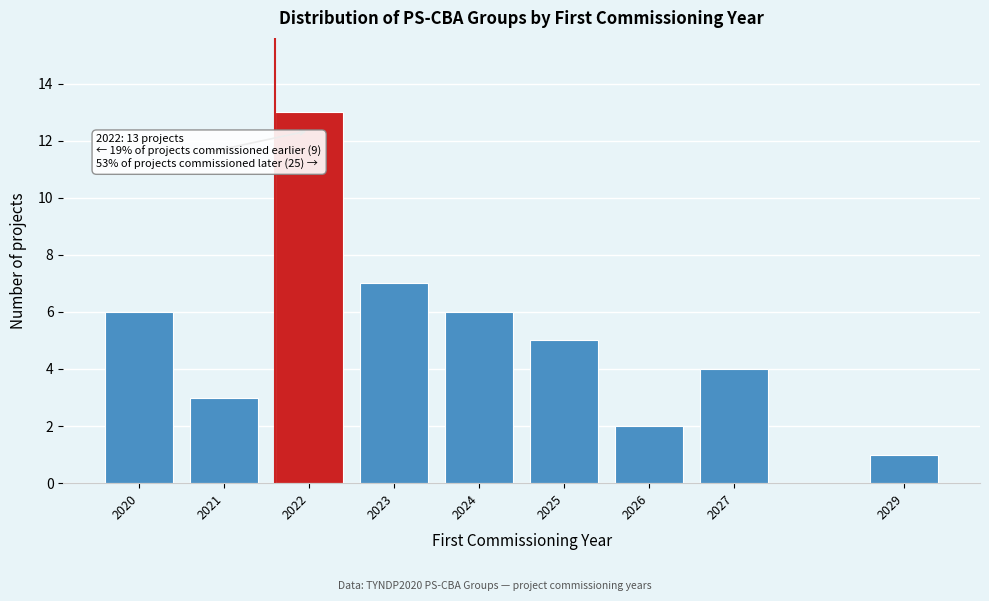

Reading left to right, transcribe all the data shown in this chart.

6	3	13	7	6	5	2	4	1